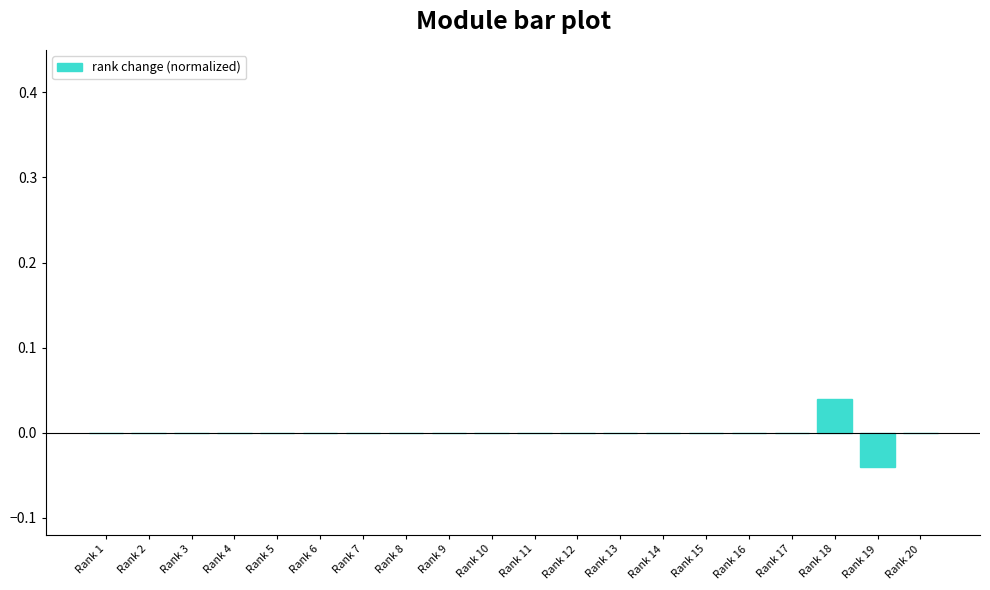

Which category has the highest value across all series?

Rank 18